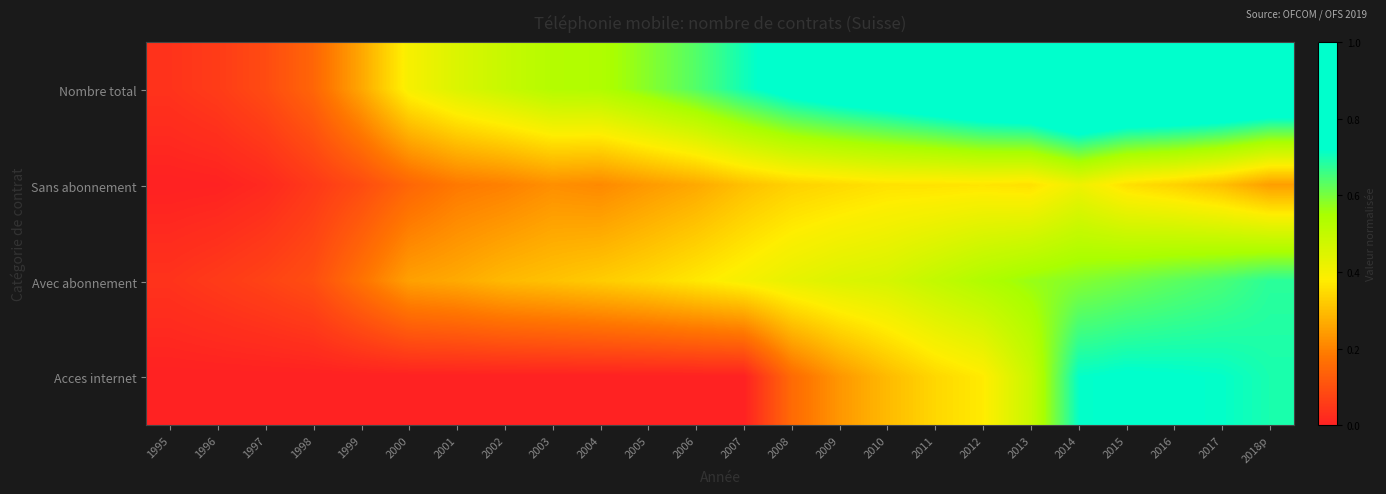

Reading left to right, extract all data points from this chart.

Nombre total: 1995=0.0	1996=0.1	1997=0.1	1998=0.1	1999=0.3	2000=0.4	2001=0.5	2002=0.5	2003=0.5	2004=0.5	2005=0.6	2006=0.6	2007=0.7	2008=0.8	2009=0.8	2010=0.8	2011=0.9	2012=0.9	2013=0.9	2014=1.0	2015=1.0	2016=1.0	2017=0.9	2018p=0.9
Sans abonnement: 1995=0.0	1996=0.0	1997=0.0	1998=0.1	1999=0.1	2000=0.1	2001=0.2	2002=0.2	2003=0.2	2004=0.2	2005=0.2	2006=0.3	2007=0.3	2008=0.3	2009=0.3	2010=0.4	2011=0.4	2012=0.4	2013=0.4	2014=0.4	2015=0.4	2016=0.3	2017=0.3	2018p=0.2
Avec abonnement: 1995=0.0	1996=0.1	1997=0.1	1998=0.1	1999=0.2	2000=0.3	2001=0.3	2002=0.3	2003=0.3	2004=0.3	2005=0.3	2006=0.4	2007=0.4	2008=0.4	2009=0.5	2010=0.5	2011=0.5	2012=0.5	2013=0.6	2014=0.6	2015=0.6	2016=0.6	2017=0.6	2018p=0.7
Acces internet: 1995=0.0	1996=0.0	1997=0.0	1998=0.0	1999=0.0	2000=0.0	2001=0.0	2002=0.0	2003=0.0	2004=0.0	2005=0.0	2006=0.0	2007=0.0	2008=0.2	2009=0.2	2010=0.3	2011=0.3	2012=0.4	2013=0.5	2014=0.7	2015=0.7	2016=0.7	2017=0.7	2018p=0.7